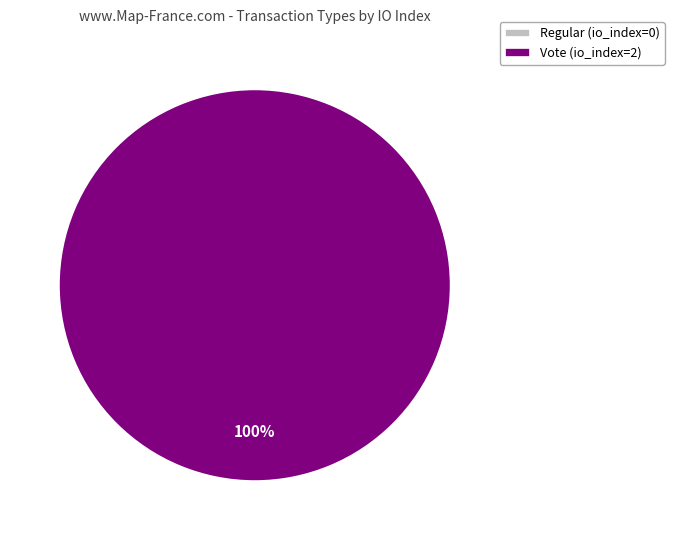

To the nearest percent, what is the difference between the Regular and Vote slice percentages?

100%